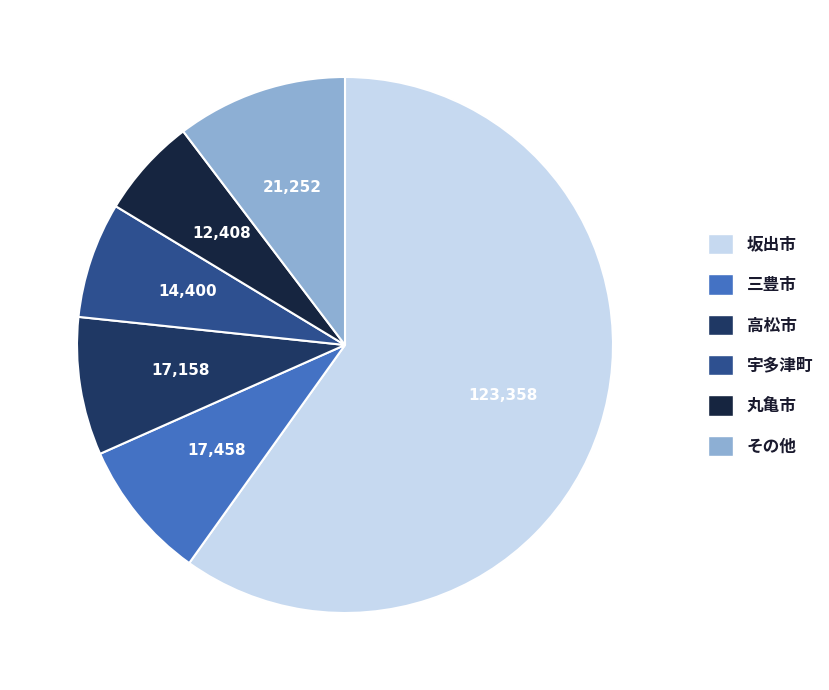

Which slice represents more than half of the pie?

坂出市